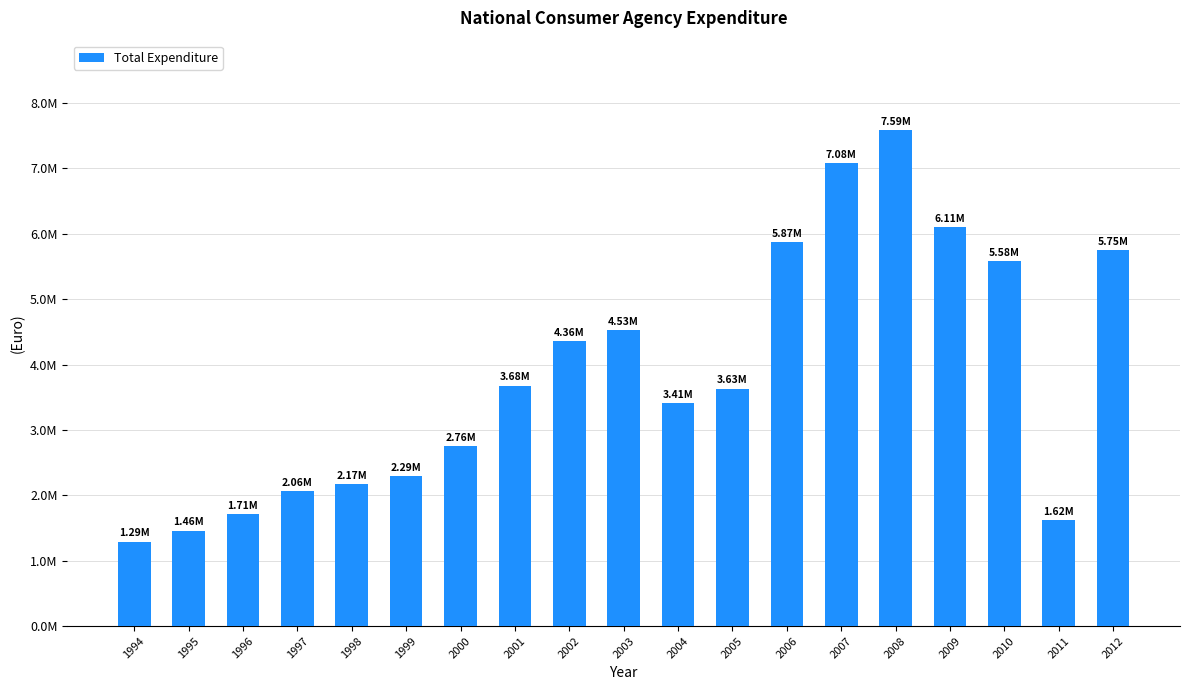

Does the chart contain any negative values?

No